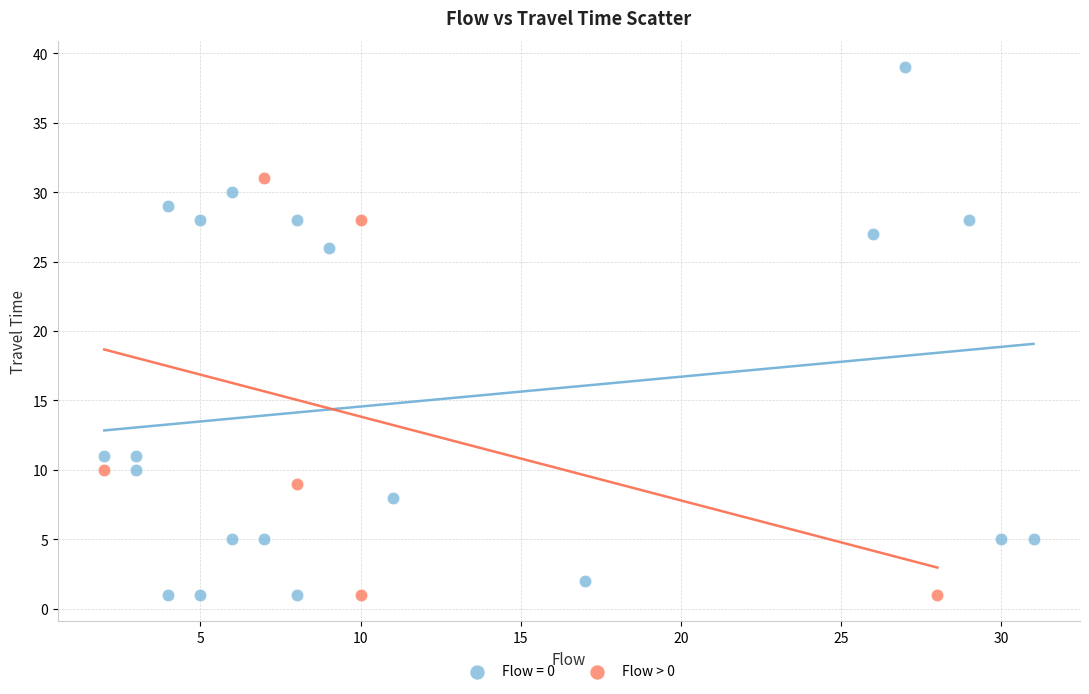

Which series has the widest spread of Y values?

Flow = 0